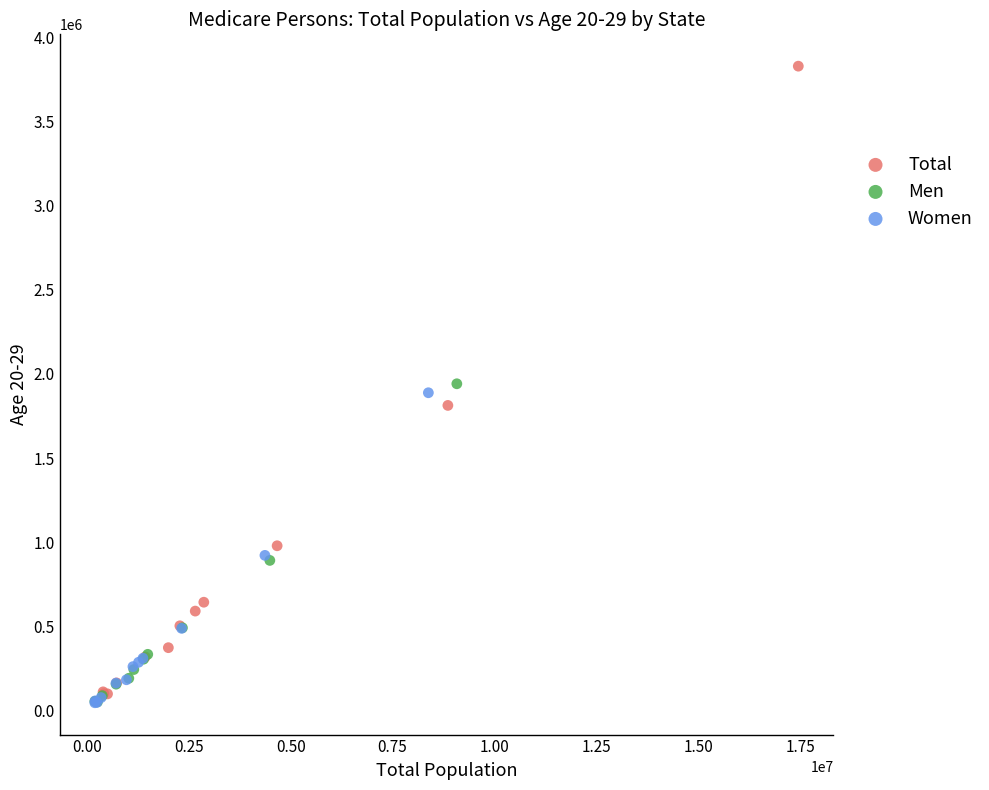

Which series reaches the maximum Y coordinate?

Total